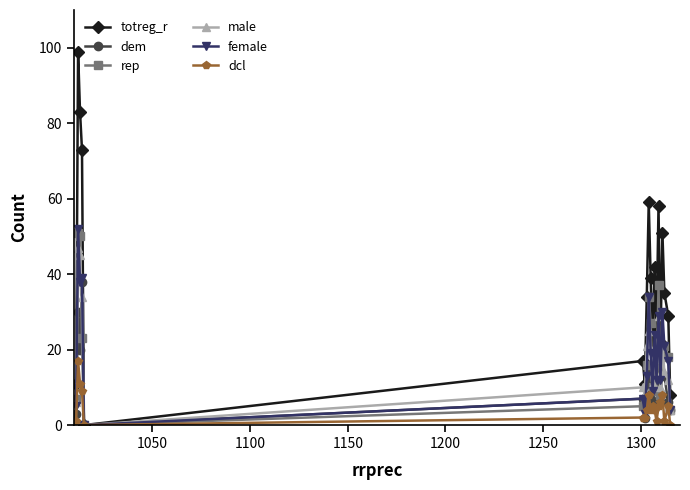

What is the difference between the second highest and second lowest values in the dcl series?

11